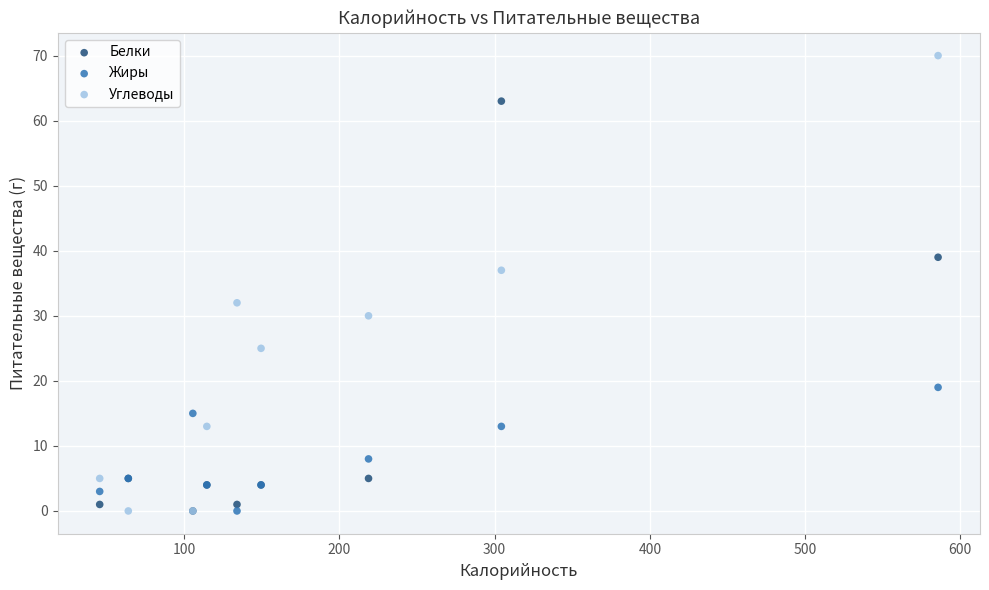

In the Углеводы series, what Y value is closest to 35?

37